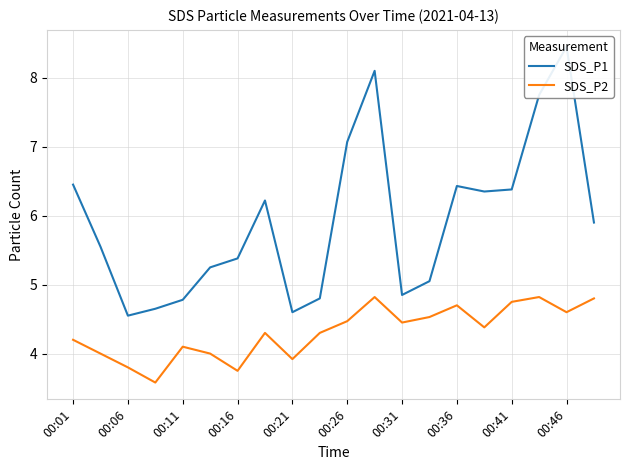

What is the highest value of the SDS_P2 series?

4.8